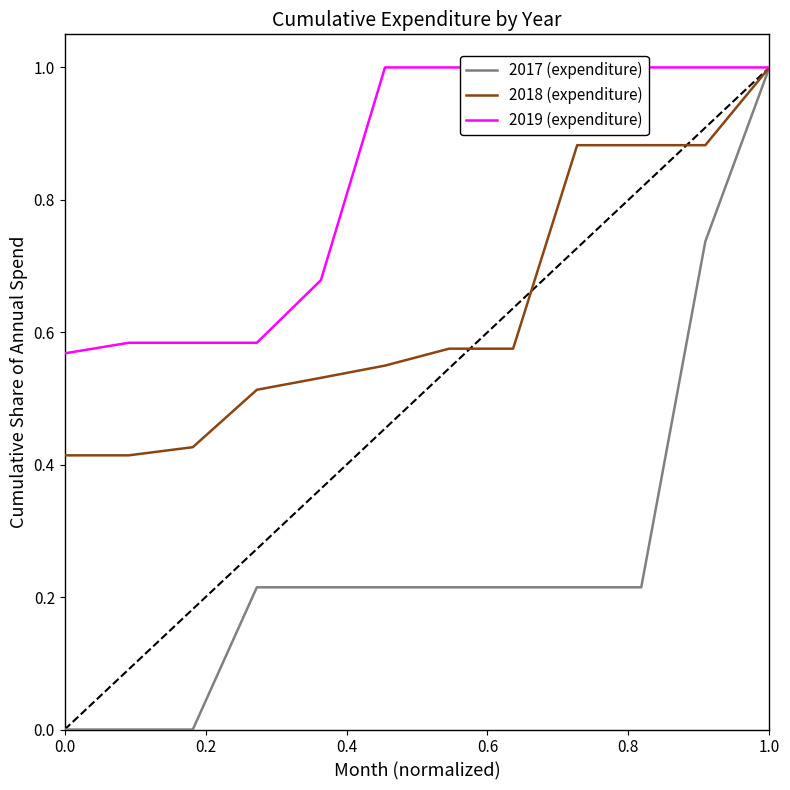

What is the maximum value for 2017 (expenditure)?

1.0